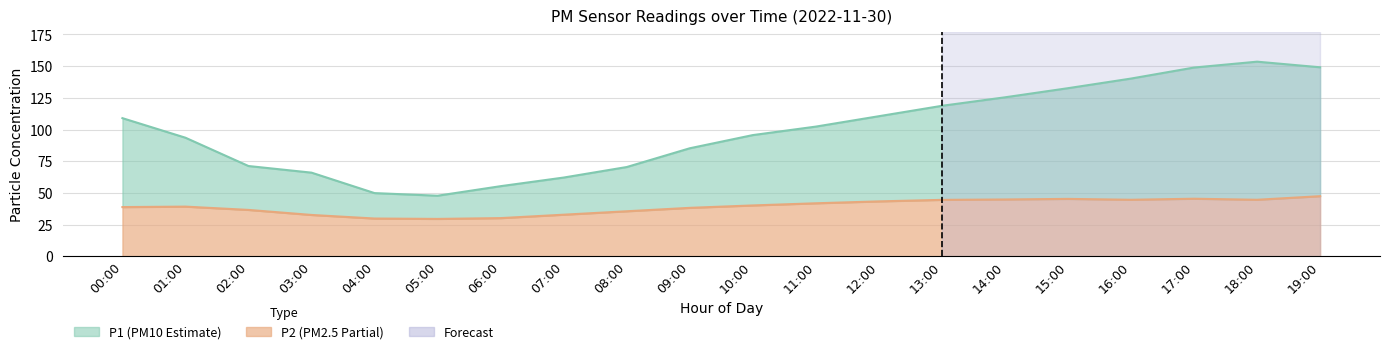

List the series in order of their peak value, highest first.

P1, P2